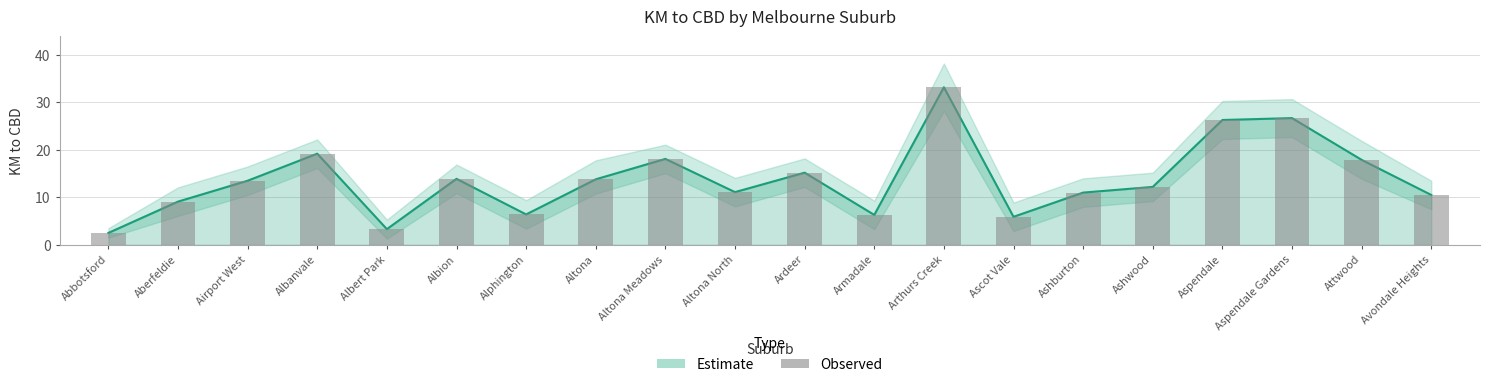

What is the difference between the values at Ashwood and Altona?

1.6